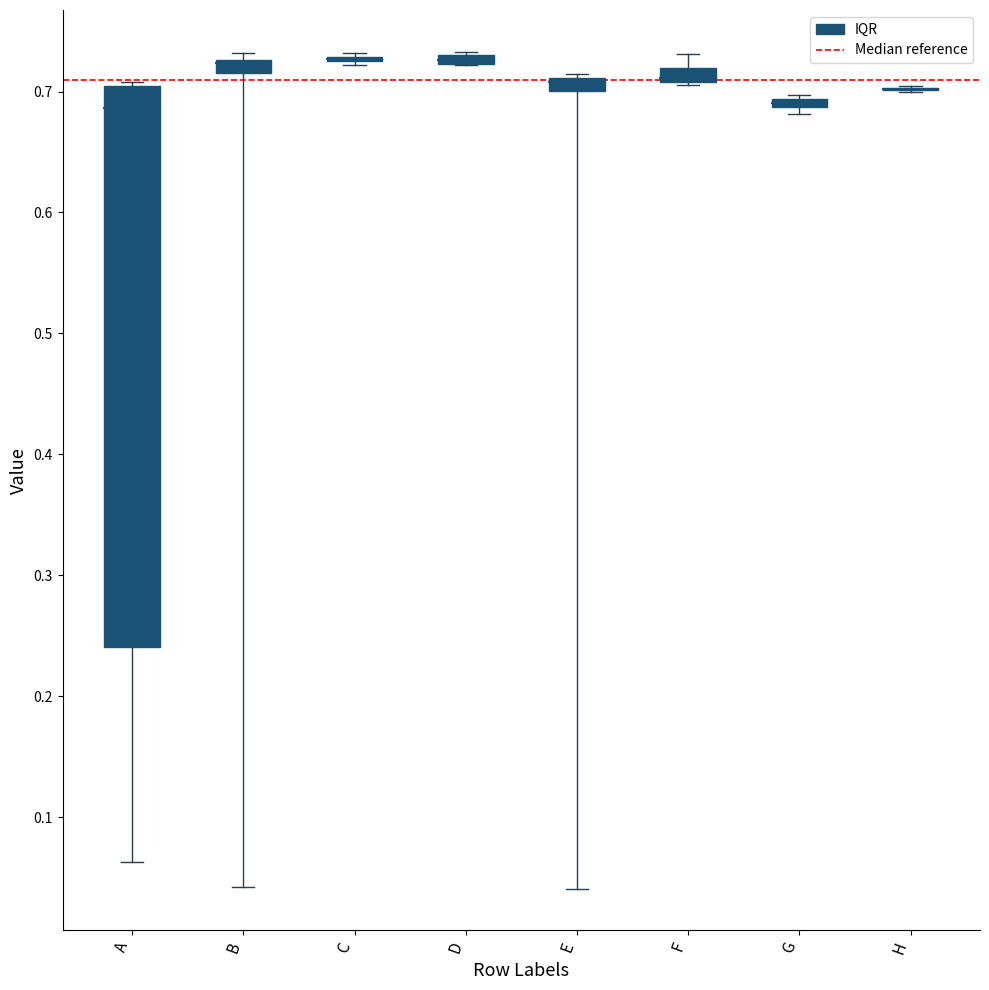

True or false: 5 has a value of 0.7 at F.

True